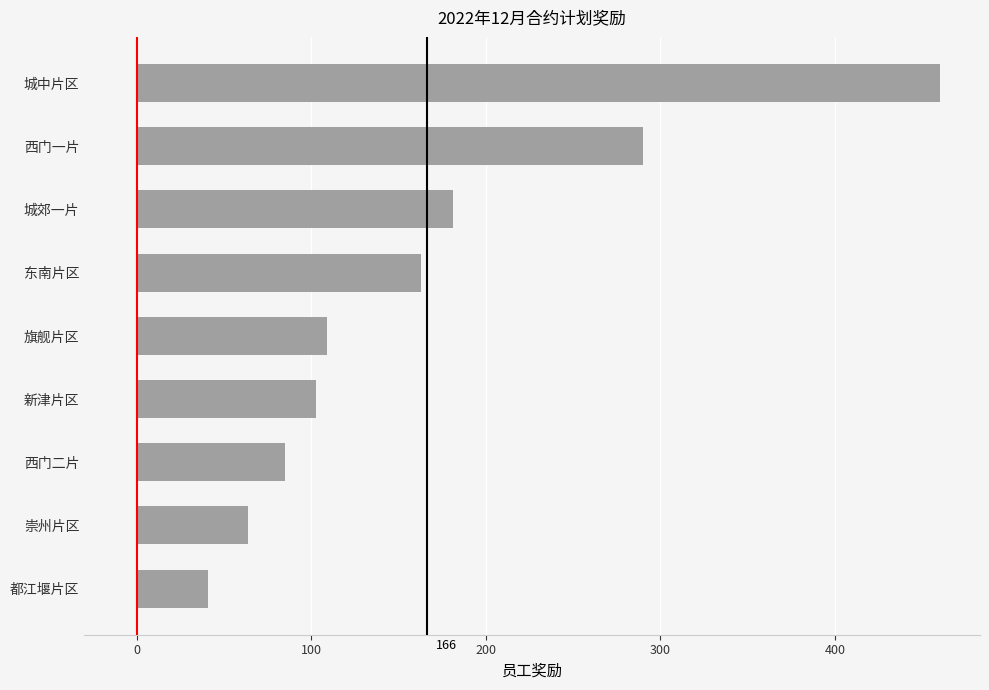

How many bars are there in total?

9